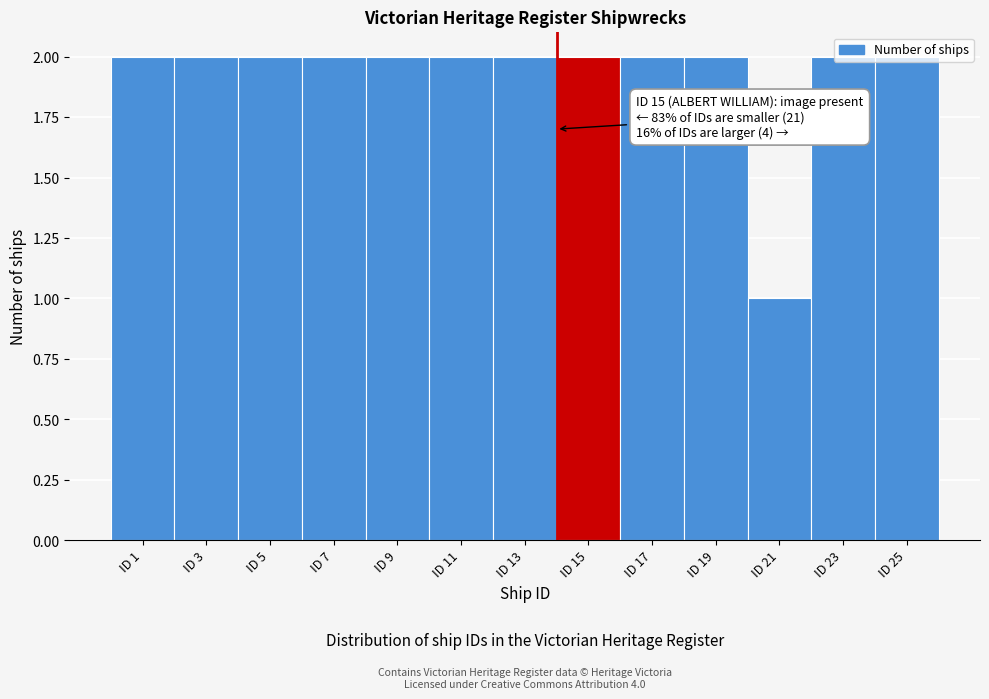

Between ID 7 and ID 21, which is larger?

ID 7